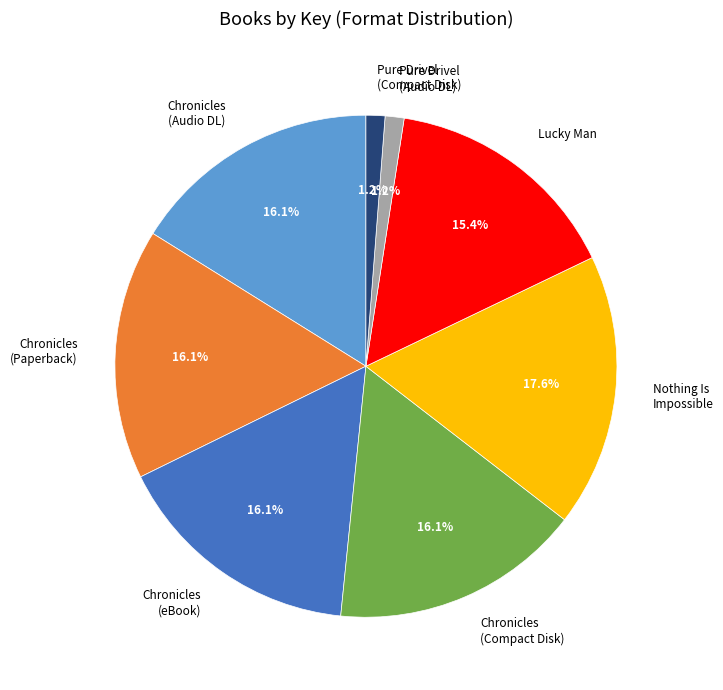

Do Lucky Man and Pure Drivel (Compact Disk) together represent more than half of the pie?

No